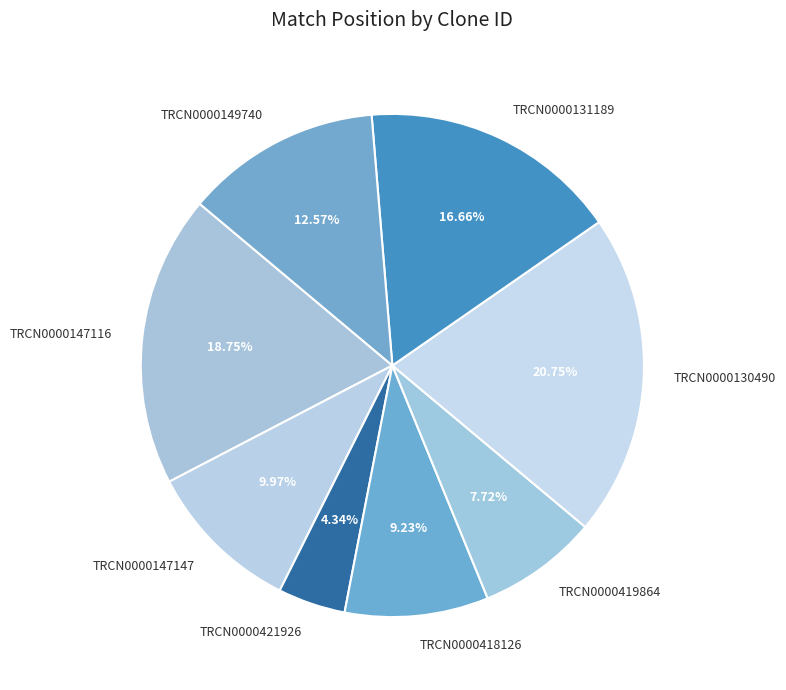

To the nearest percent, what percentage of the pie is TRCN0000419864?

8%